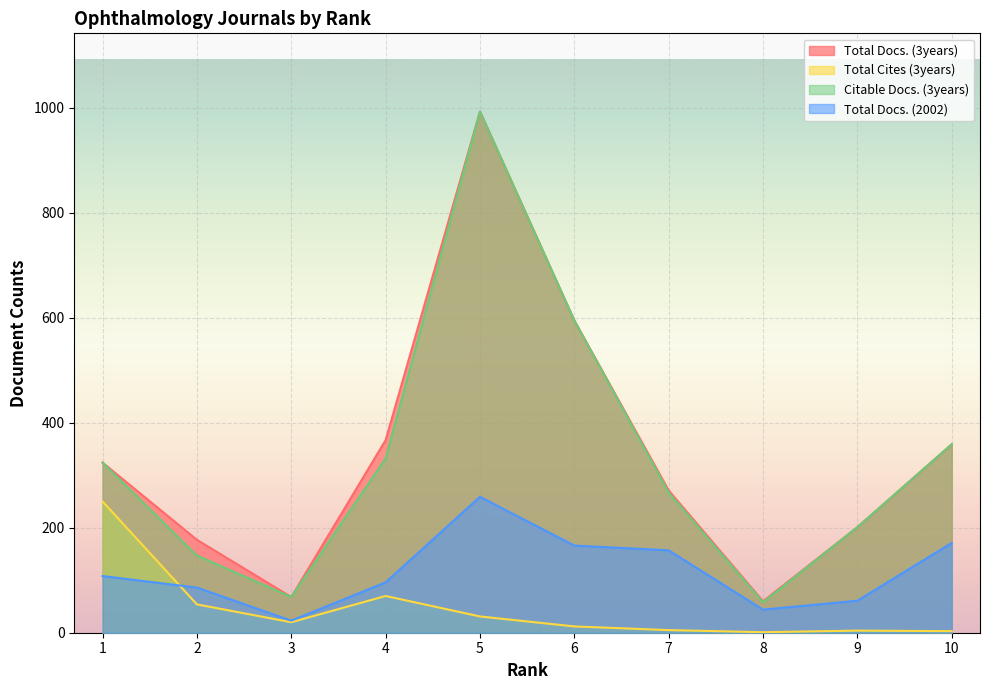

Which has a higher value, 9 or 3?

9